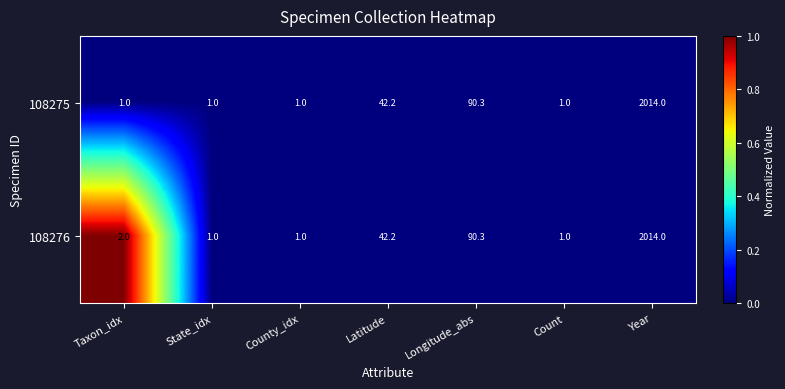

Reading right to left, transcribe all the data shown in this chart.

108275: Year=2014.0	Count=1.0	Longitude_abs=90.3	Latitude=42.2	County_idx=1.0	State_idx=1.0	Taxon_idx=1.0
108276: Year=2014.0	Count=1.0	Longitude_abs=90.3	Latitude=42.2	County_idx=1.0	State_idx=1.0	Taxon_idx=2.0